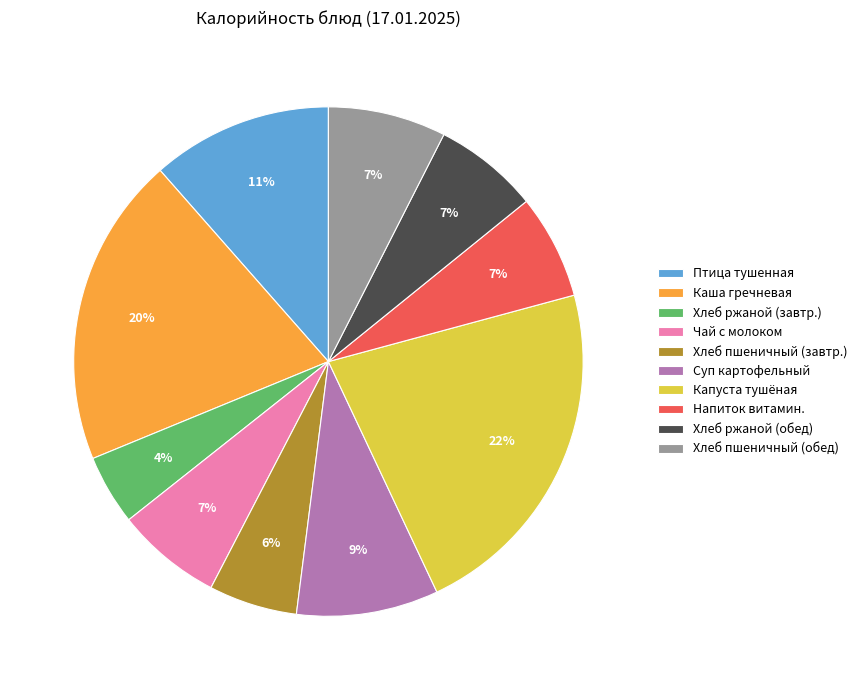

How many segments does this pie chart have?

10